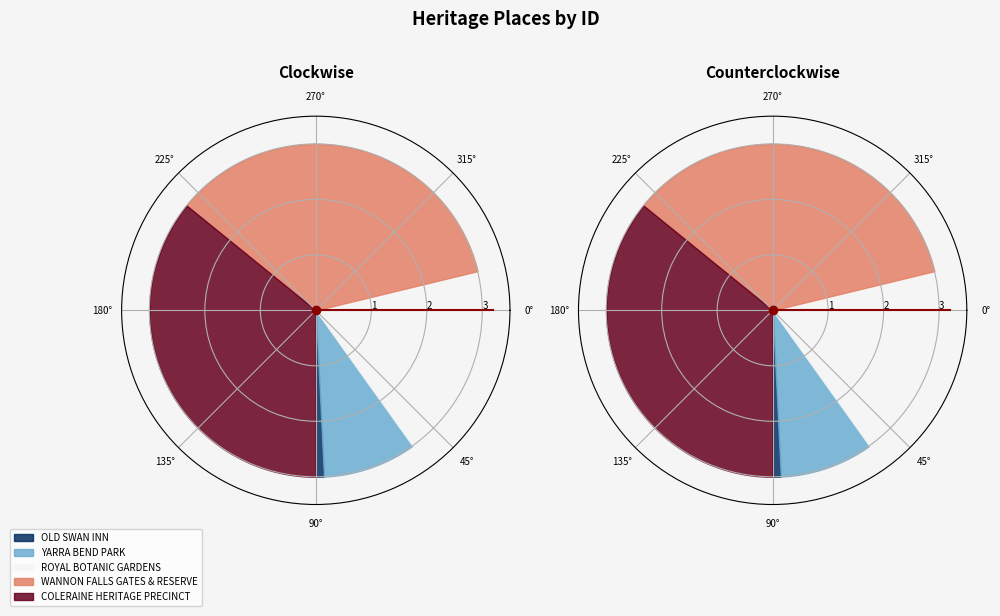

Combined, do ROYAL BOTANIC GARDENS and OLD SWAN INN account for over 50%?

No